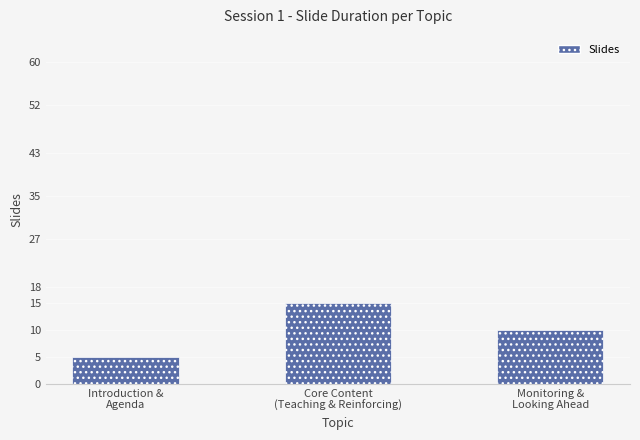

How many values are below 10?

1